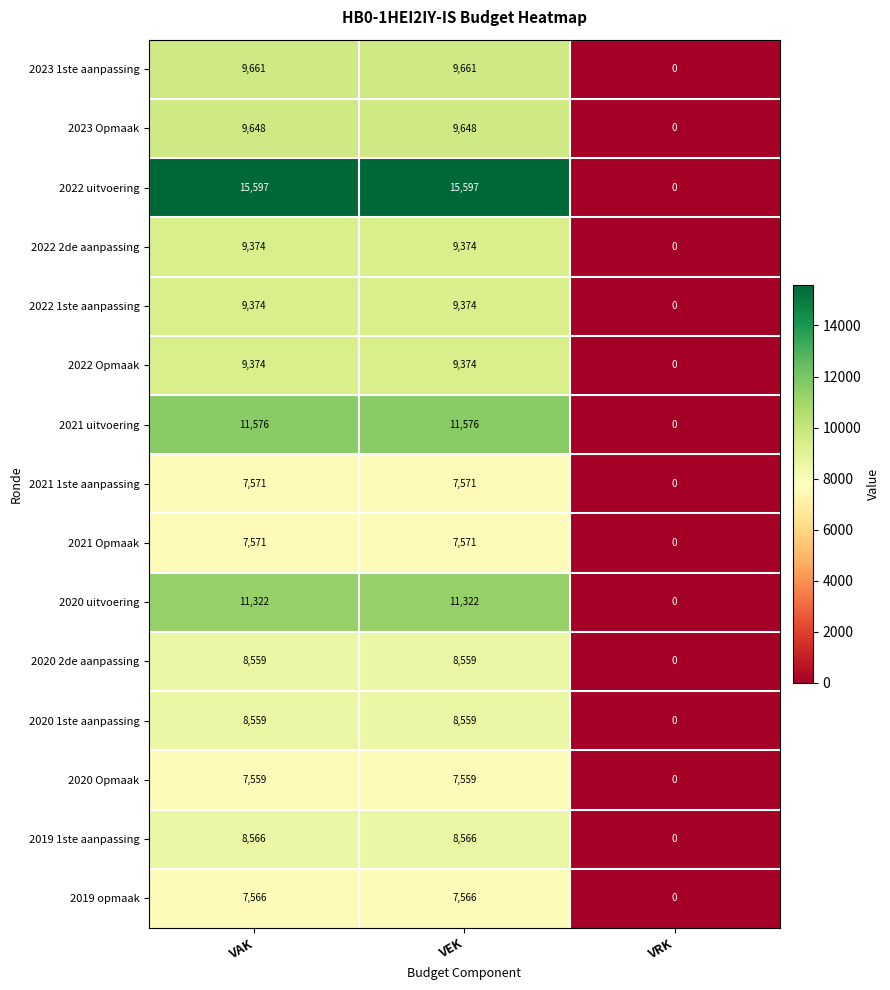

True or false: 2021 1ste aanpassing has a value of 10097 at VEK.

False